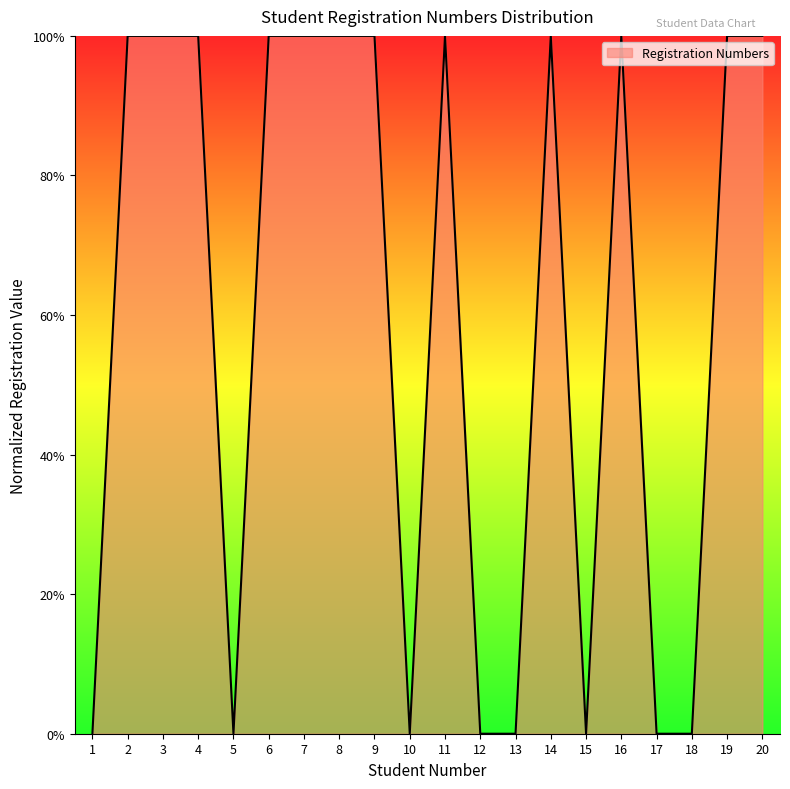

Is it true that the value at 3 is 100.0?

True